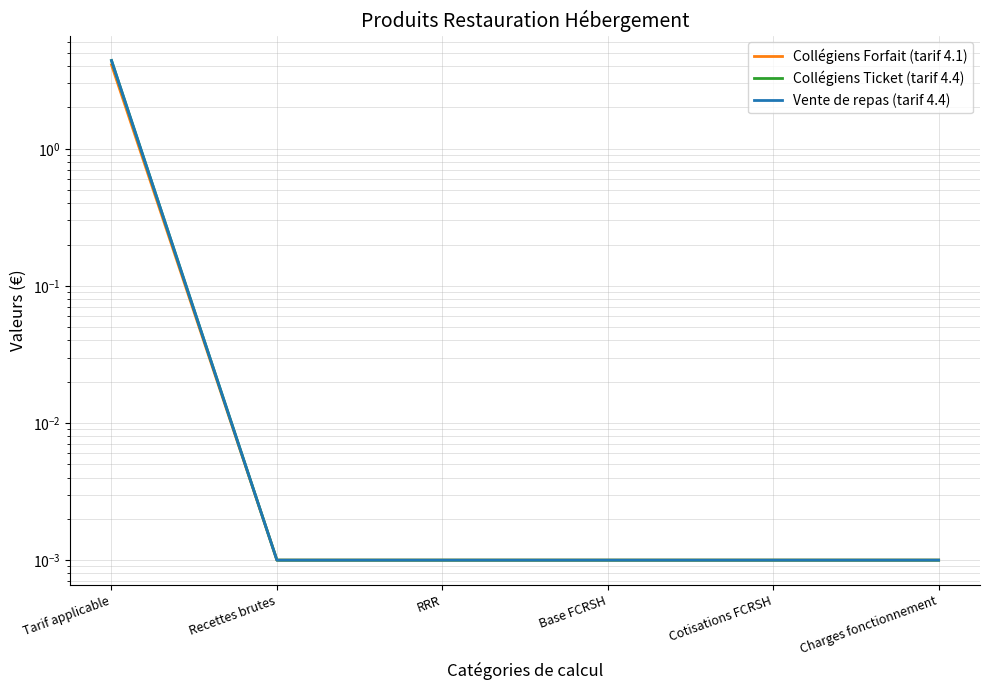

At which category is the sum across all series the highest?

Tarif applicable